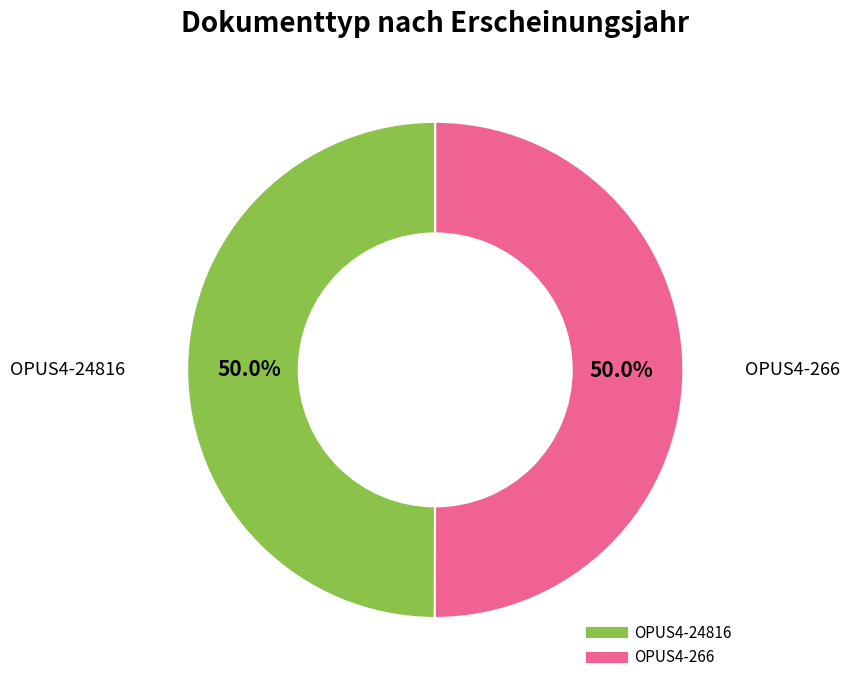

To the nearest percent, what portion does OPUS4-266 represent?

50%